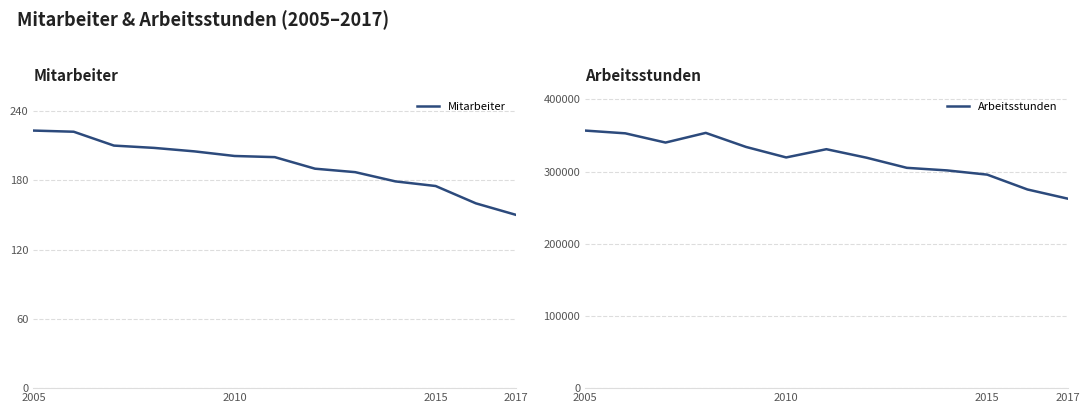

True or false: Arbeitsstunden and Mitarbeiter intersect in this chart.

False